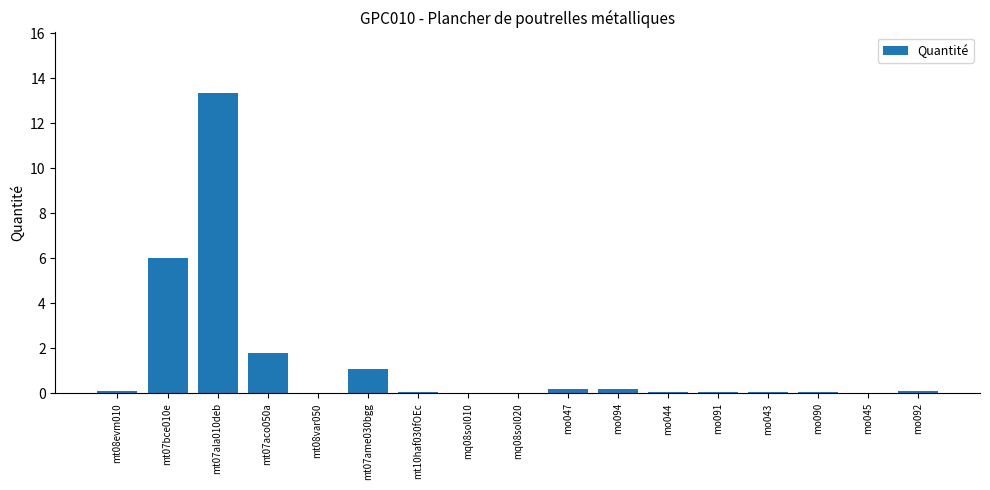

The chart shows a value of 13.4 at mt07ala010deb. True or false?

True